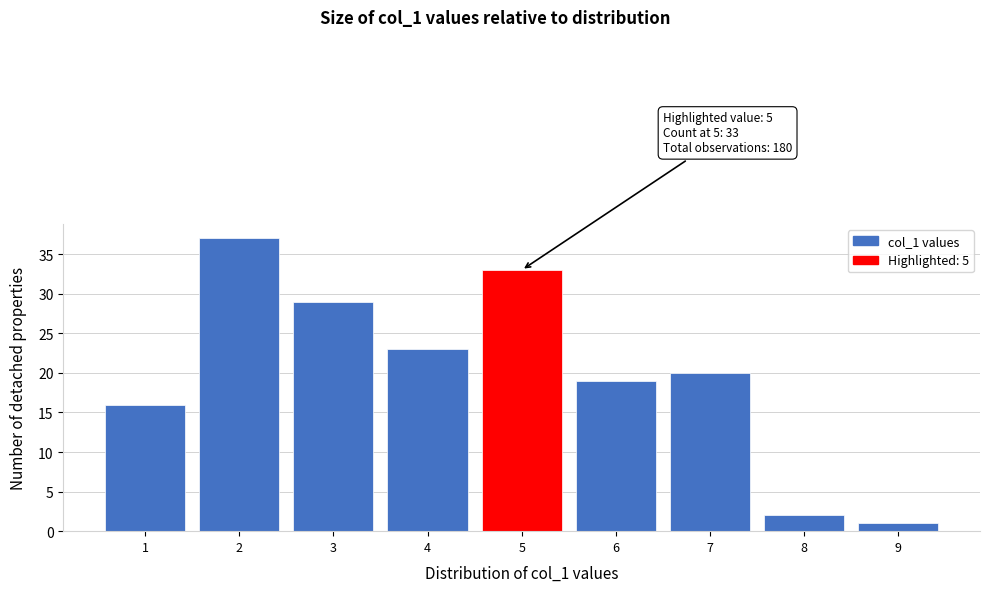

Over which range of the x-axis is the bar tallest?

1.5 to 2.5